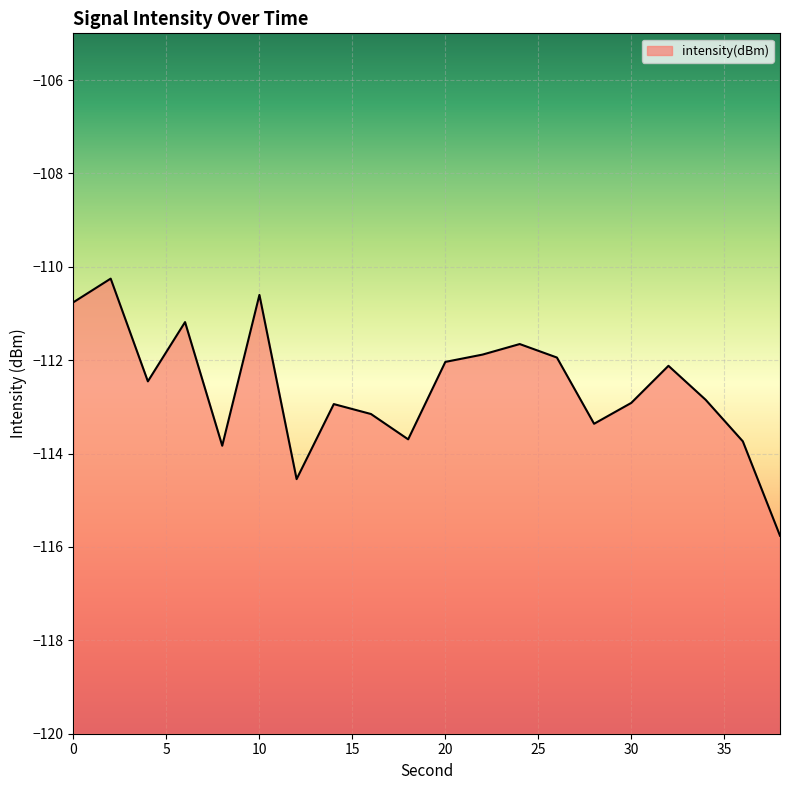

Reading right to left, extract all data points from this chart.

-115.8	-113.7	-112.8	-112.1	-112.9	-113.4	-111.9	-111.7	-111.9	-112.0	-113.7	-113.2	-112.9	-114.5	-110.6	-113.8	-111.2	-112.5	-110.3	-110.8